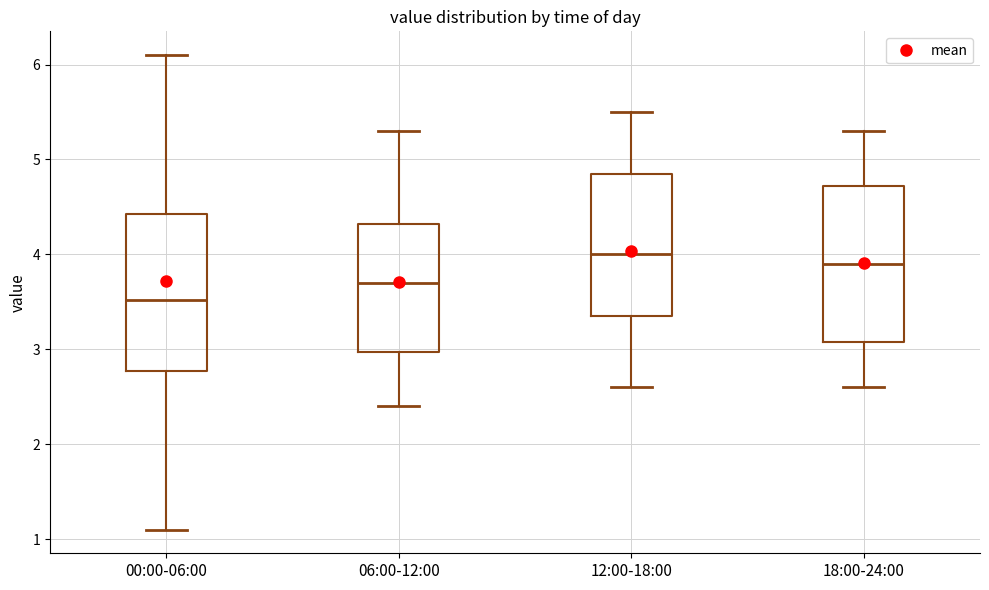

Where does the upper whisker of the box for 18:00-24:00 end on the y-axis? The values are not printed on the chart, so give them approximately, as read against the axis.

5.3